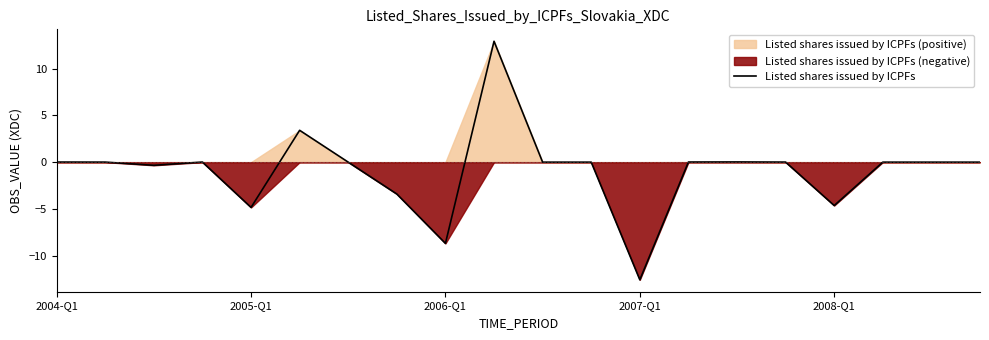

True or false: Listed shares issued by ICPFs has a value of -12.6 at 2007-Q1.

True